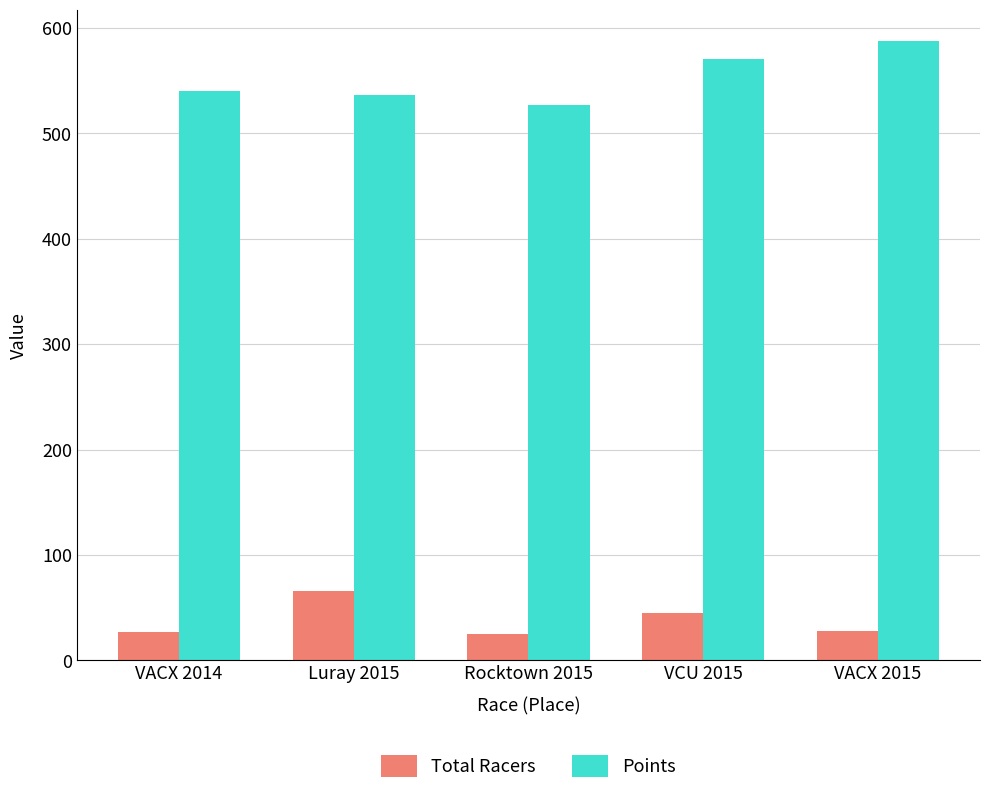

What is the label of the 1st bar from the right?

VACX 2015